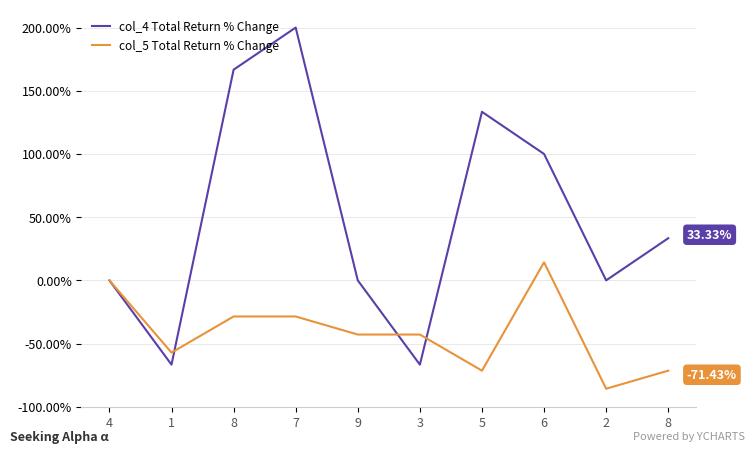

Which has a higher value, 8 or 7?

7